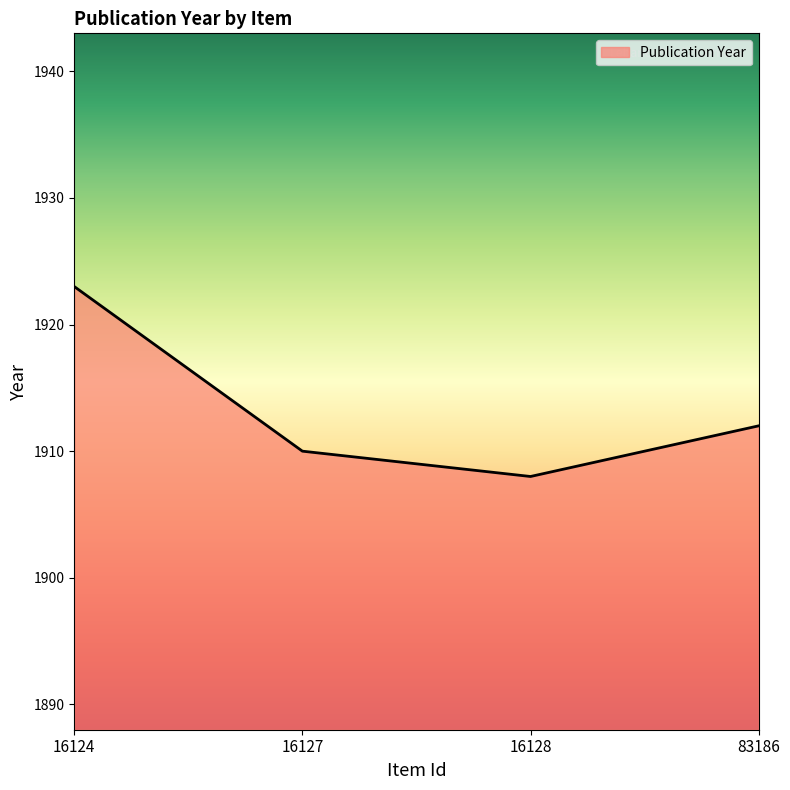

Does the chart have visible grid lines?

No